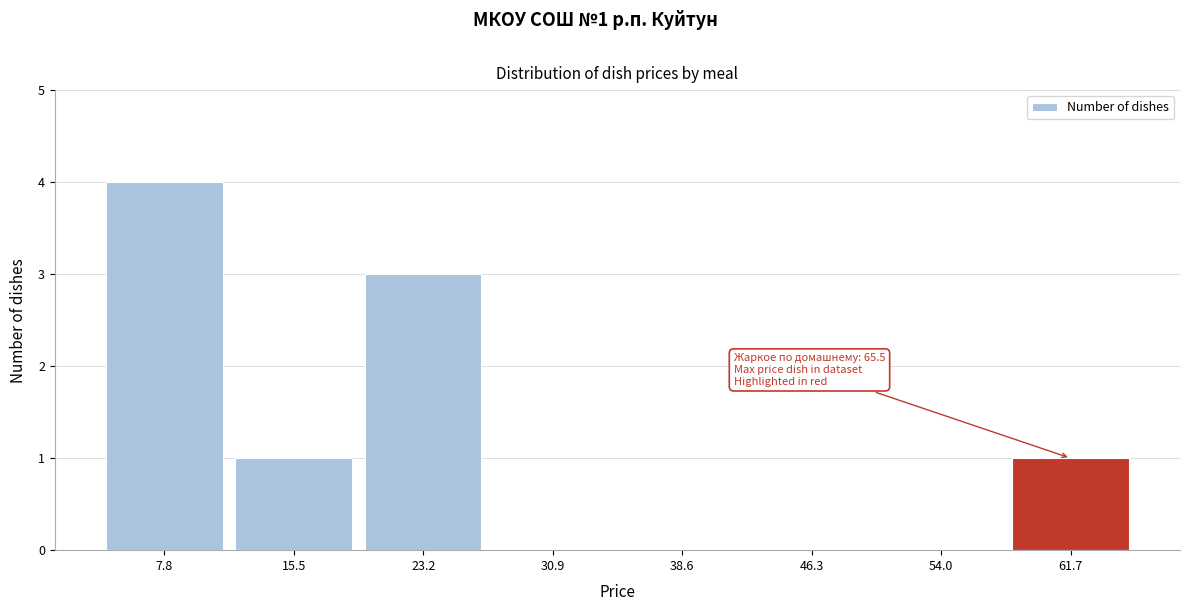

Over which range of the x-axis is the bar tallest?

4 to 12